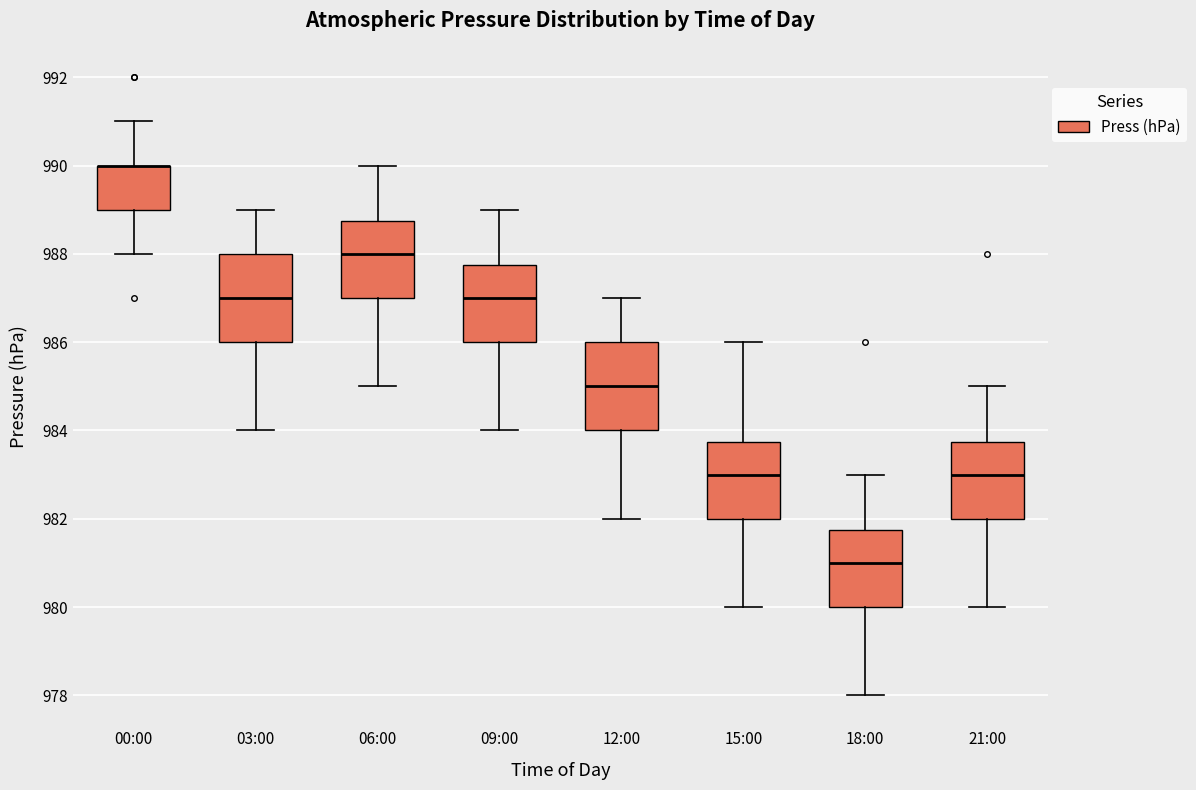

Where is the lower edge of the box for 15:00 on the y-axis? The values are not printed on the chart, so give them approximately, as read against the axis.

982.0